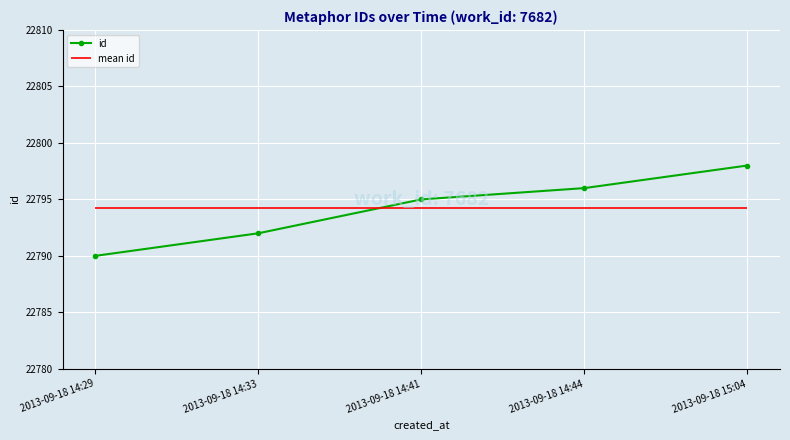

List the labels in order of value, largest first.

2013-09-18 15:04, 2013-09-18 14:44, 2013-09-18 14:41, 2013-09-18 14:33, 2013-09-18 14:29